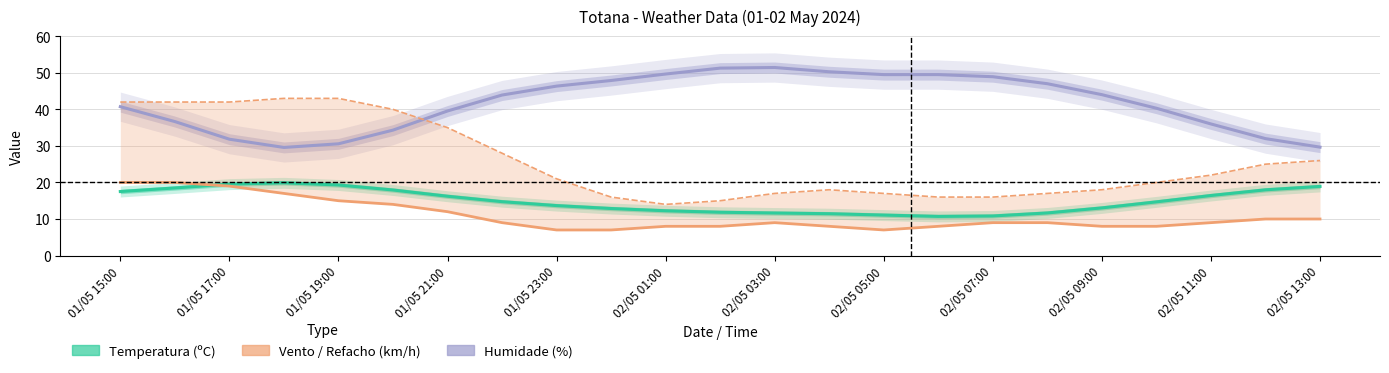

What is the sum of all Velocidade vento (km/h) values?

251.0